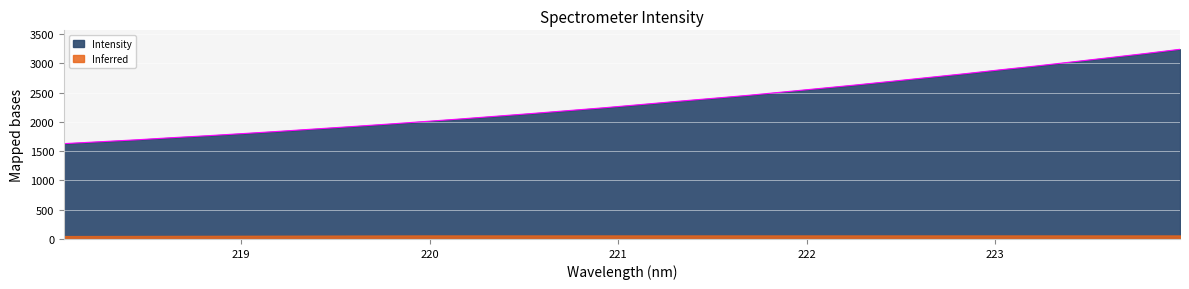

True or false: the data has more than 2 interior local peaks.

False